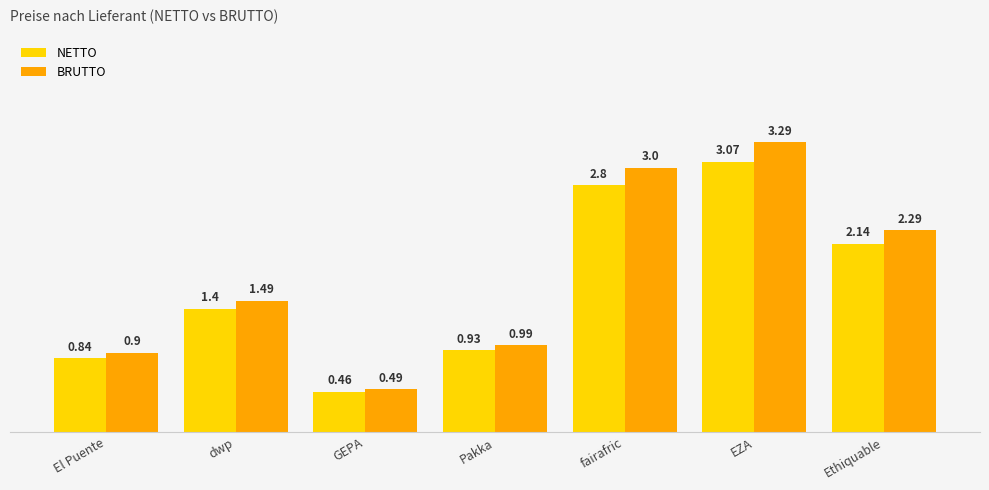

At how many categories does at least one series exceed 1?

4